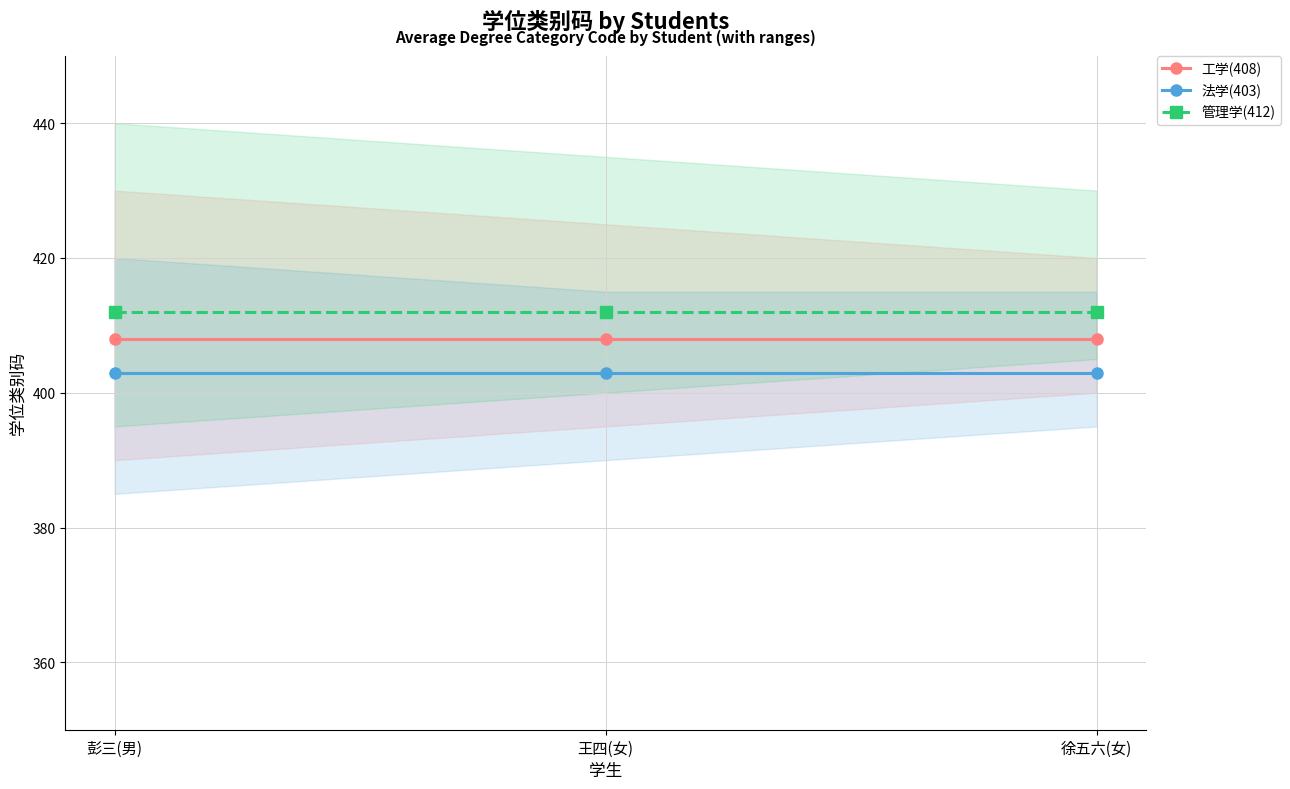

Reading left to right, transcribe all the data shown in this chart.

工学(408): 408	408	408
法学(403): 403	403	403
管理学(412): 412	412	412